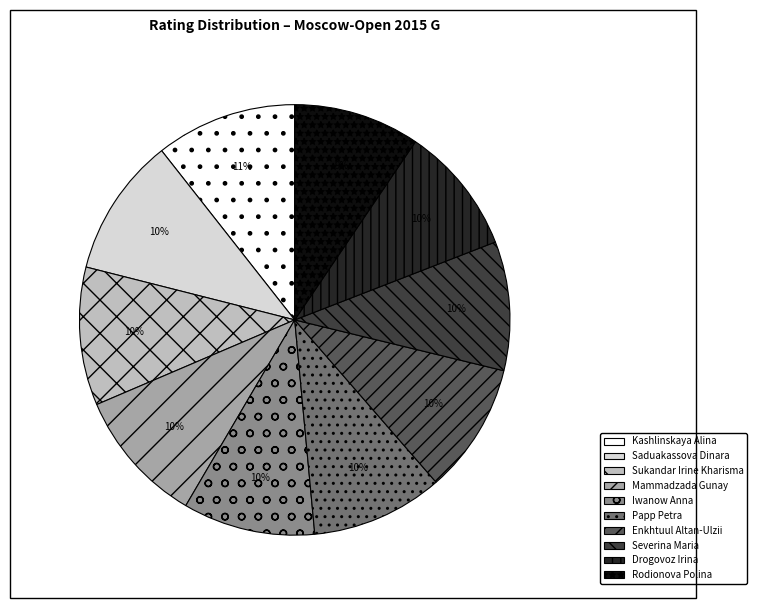

Is it true that Sukandar Irine Kharisma is 10% of the pie?

True